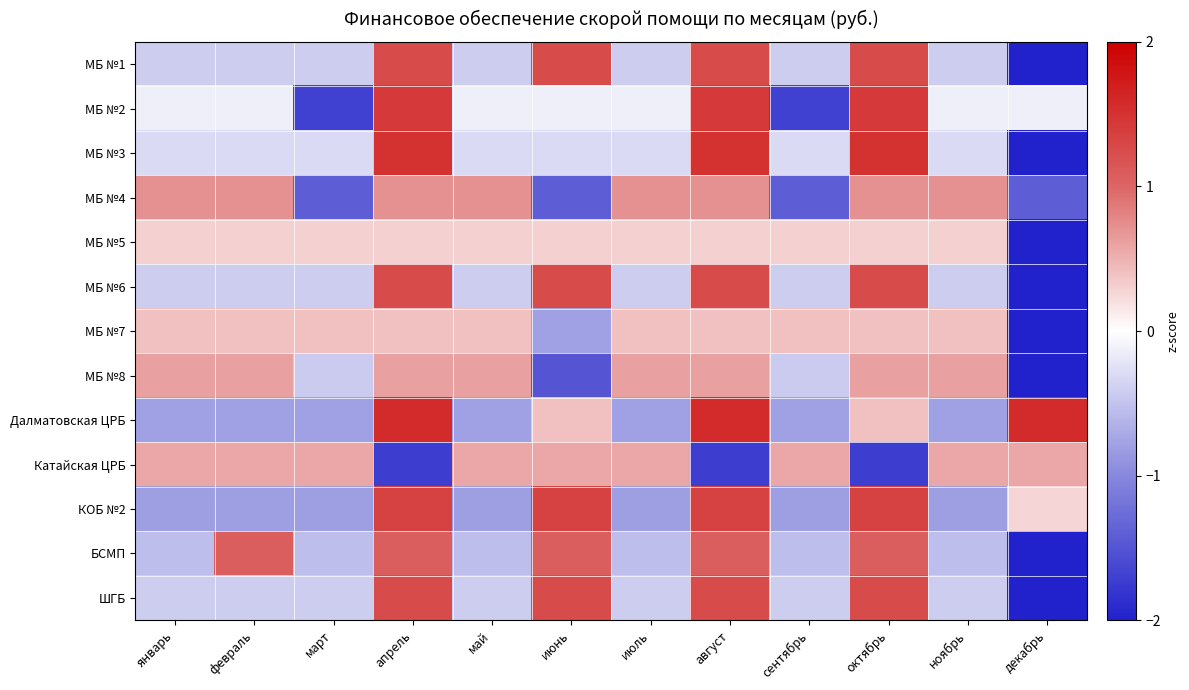

Reading left to right, extract all data points from this chart.

МБ №1: январь=-0.4	февраль=-0.4	март=-0.4	апрель=1.3	май=-0.4	июнь=1.3	июль=-0.4	август=1.3	сентябрь=-0.4	октябрь=1.3	ноябрь=-0.4	декабрь=-2.1
МБ №2: январь=-0.1	февраль=-0.1	март=-1.7	апрель=1.4	май=-0.1	июнь=-0.1	июль=-0.1	август=1.4	сентябрь=-1.7	октябрь=1.4	ноябрь=-0.1	декабрь=-0.1
МБ №3: январь=-0.3	февраль=-0.3	март=-0.3	апрель=1.5	май=-0.3	июнь=-0.3	июль=-0.3	август=1.5	сентябрь=-0.3	октябрь=1.5	ноябрь=-0.3	декабрь=-2.1
МБ №4: январь=0.7	февраль=0.7	март=-1.4	апрель=0.7	май=0.7	июнь=-1.4	июль=0.7	август=0.7	сентябрь=-1.4	октябрь=0.7	ноябрь=0.7	декабрь=-1.4
МБ №5: январь=0.3	февраль=0.3	март=0.3	апрель=0.3	май=0.3	июнь=0.3	июль=0.3	август=0.3	сентябрь=0.3	октябрь=0.3	ноябрь=0.3	декабрь=-3.3
МБ №6: январь=-0.4	февраль=-0.4	март=-0.4	апрель=1.3	май=-0.4	июнь=1.3	июль=-0.4	август=1.3	сентябрь=-0.4	октябрь=1.3	ноябрь=-0.4	декабрь=-2.1
МБ №7: январь=0.4	февраль=0.4	март=0.4	апрель=0.4	май=0.4	июнь=-0.8	июль=0.4	август=0.4	сентябрь=0.4	октябрь=0.4	ноябрь=0.4	декабрь=-3.1
МБ №8: январь=0.6	февраль=0.6	март=-0.4	апрель=0.6	май=0.6	июнь=-1.5	июль=0.6	август=0.6	сентябрь=-0.4	октябрь=0.6	ноябрь=0.6	декабрь=-2.5
Далматовская ЦРБ: январь=-0.8	февраль=-0.8	март=-0.8	апрель=1.6	май=-0.8	июнь=0.4	июль=-0.8	август=1.6	сентябрь=-0.8	октябрь=0.4	ноябрь=-0.8	декабрь=1.6
Катайская ЦРБ: январь=0.6	февраль=0.6	март=0.6	апрель=-1.7	май=0.6	июнь=0.6	июль=0.6	август=-1.7	сентябрь=0.6	октябрь=-1.7	ноябрь=0.6	декабрь=0.6
КОБ №2: январь=-0.8	февраль=-0.8	март=-0.8	апрель=1.4	май=-0.8	июнь=1.4	июль=-0.8	август=1.4	сентябрь=-0.8	октябрь=1.4	ноябрь=-0.8	декабрь=0.3
БСМП: январь=-0.5	февраль=1.1	март=-0.5	апрель=1.1	май=-0.5	июнь=1.1	июль=-0.5	август=1.1	сентябрь=-0.5	октябрь=1.1	ноябрь=-0.5	декабрь=-2.1
ШГБ: январь=-0.4	февраль=-0.4	март=-0.4	апрель=1.3	май=-0.4	июнь=1.3	июль=-0.4	август=1.3	сентябрь=-0.4	октябрь=1.3	ноябрь=-0.4	декабрь=-2.1